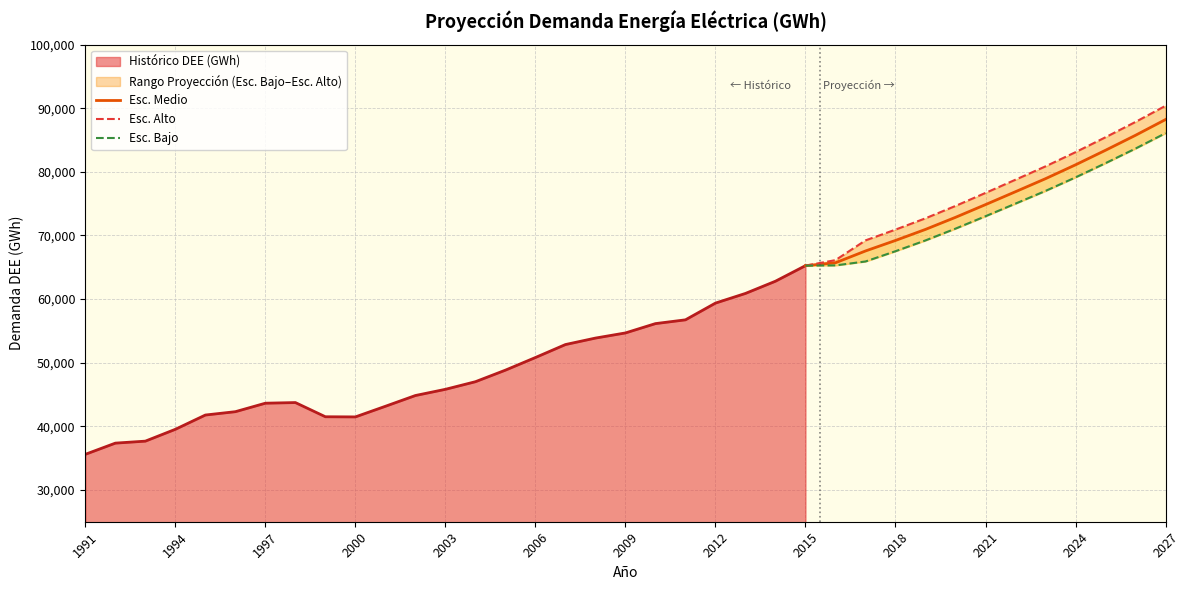

Which category has the highest value across all series?

2027